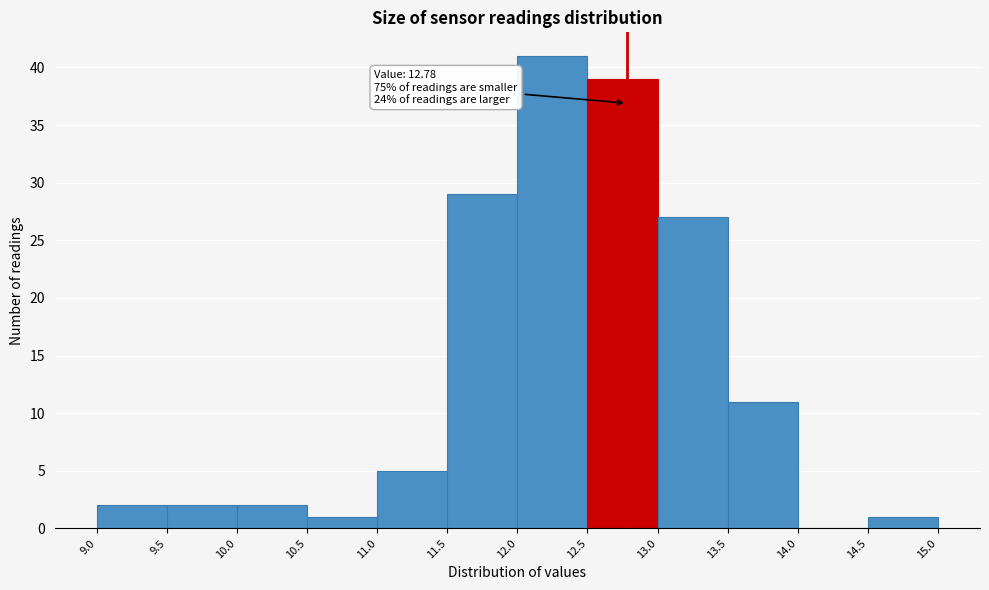

Over which range of the x-axis is the bar tallest?

12.0 to 12.5